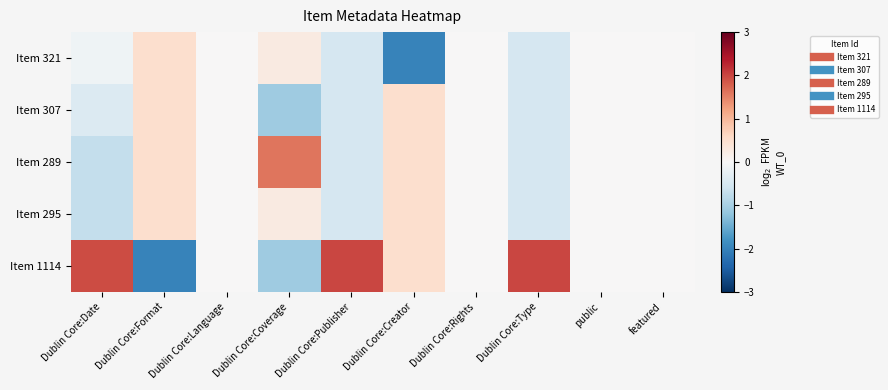

Reading left to right, list all the values displayed in this chart.

Item 321: Dublin Core:Date=-0.1	Dublin Core:Format=0.5	Dublin Core:Language=0.0	Dublin Core:Coverage=0.3	Dublin Core:Publisher=-0.5	Dublin Core:Creator=-2.0	Dublin Core:Rights=0.0	Dublin Core:Type=-0.5	public=0.0	featured=0.0
Item 307: Dublin Core:Date=-0.4	Dublin Core:Format=0.5	Dublin Core:Language=0.0	Dublin Core:Coverage=-1.1	Dublin Core:Publisher=-0.5	Dublin Core:Creator=0.5	Dublin Core:Rights=0.0	Dublin Core:Type=-0.5	public=0.0	featured=0.0
Item 289: Dublin Core:Date=-0.7	Dublin Core:Format=0.5	Dublin Core:Language=0.0	Dublin Core:Coverage=1.6	Dublin Core:Publisher=-0.5	Dublin Core:Creator=0.5	Dublin Core:Rights=0.0	Dublin Core:Type=-0.5	public=0.0	featured=0.0
Item 295: Dublin Core:Date=-0.7	Dublin Core:Format=0.5	Dublin Core:Language=0.0	Dublin Core:Coverage=0.3	Dublin Core:Publisher=-0.5	Dublin Core:Creator=0.5	Dublin Core:Rights=0.0	Dublin Core:Type=-0.5	public=0.0	featured=0.0
Item 1114: Dublin Core:Date=2.0	Dublin Core:Format=-2.0	Dublin Core:Language=0.0	Dublin Core:Coverage=-1.1	Dublin Core:Publisher=2.0	Dublin Core:Creator=0.5	Dublin Core:Rights=0.0	Dublin Core:Type=2.0	public=0.0	featured=0.0